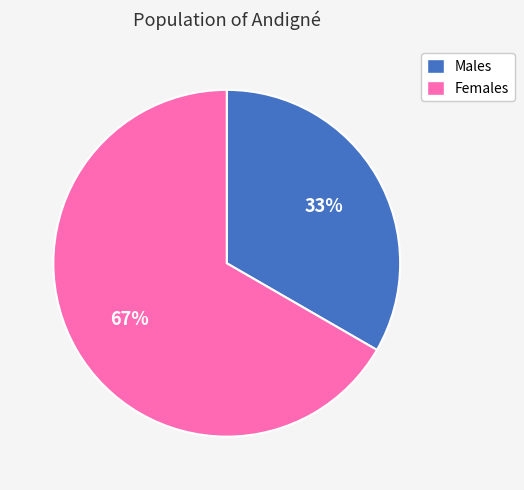

Which category has the biggest portion of the pie?

Females